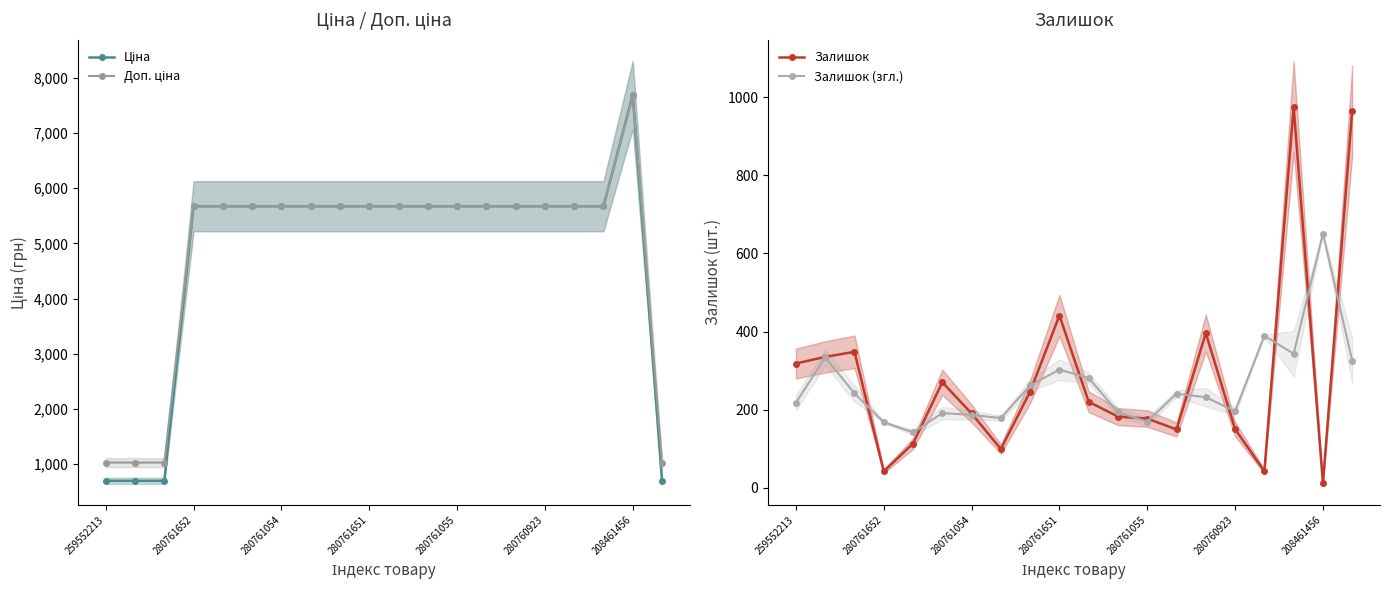

How many values in the Залишок series exceed 220?

9